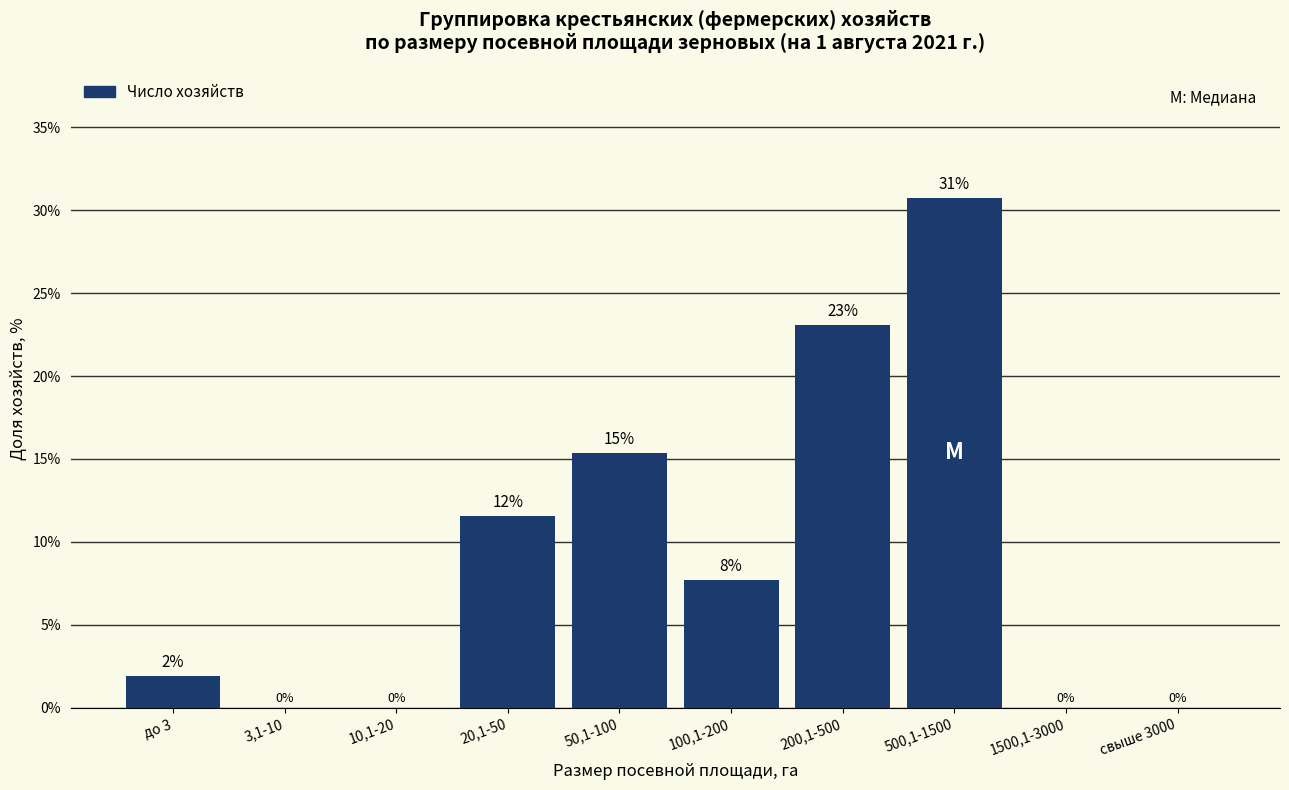

What is the greatest value displayed?

30.8